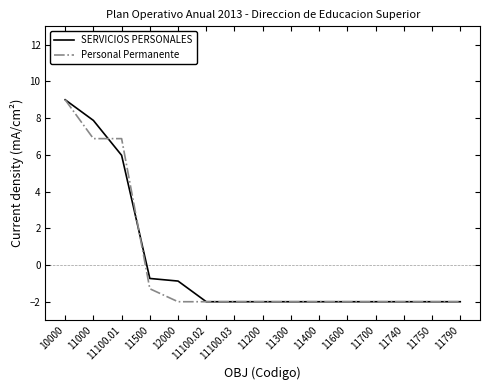

Is it true that Personal Permanente equals -1.4 at 11100.02?

False